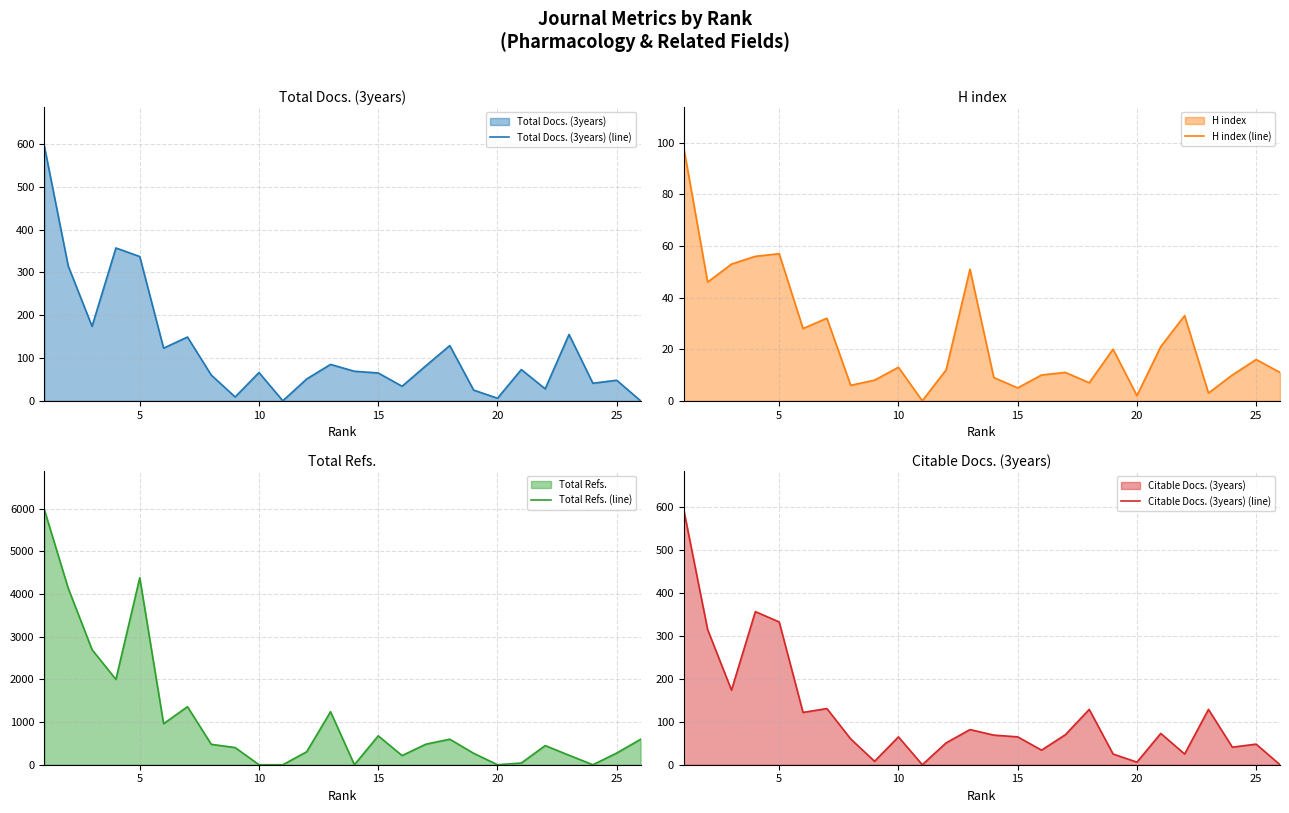

Count the number of data series in this chart.

4